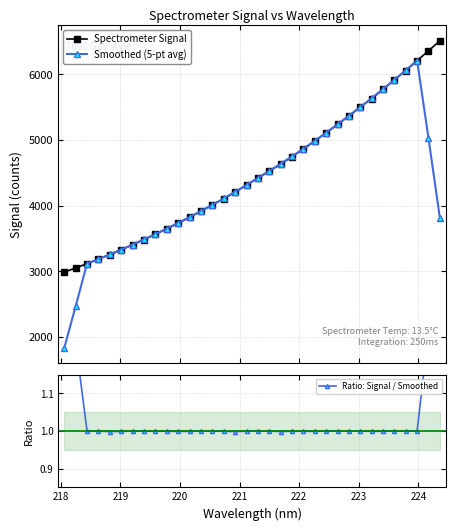

Which series has the largest range (max minus min)?

Smoothed (5-pt avg)